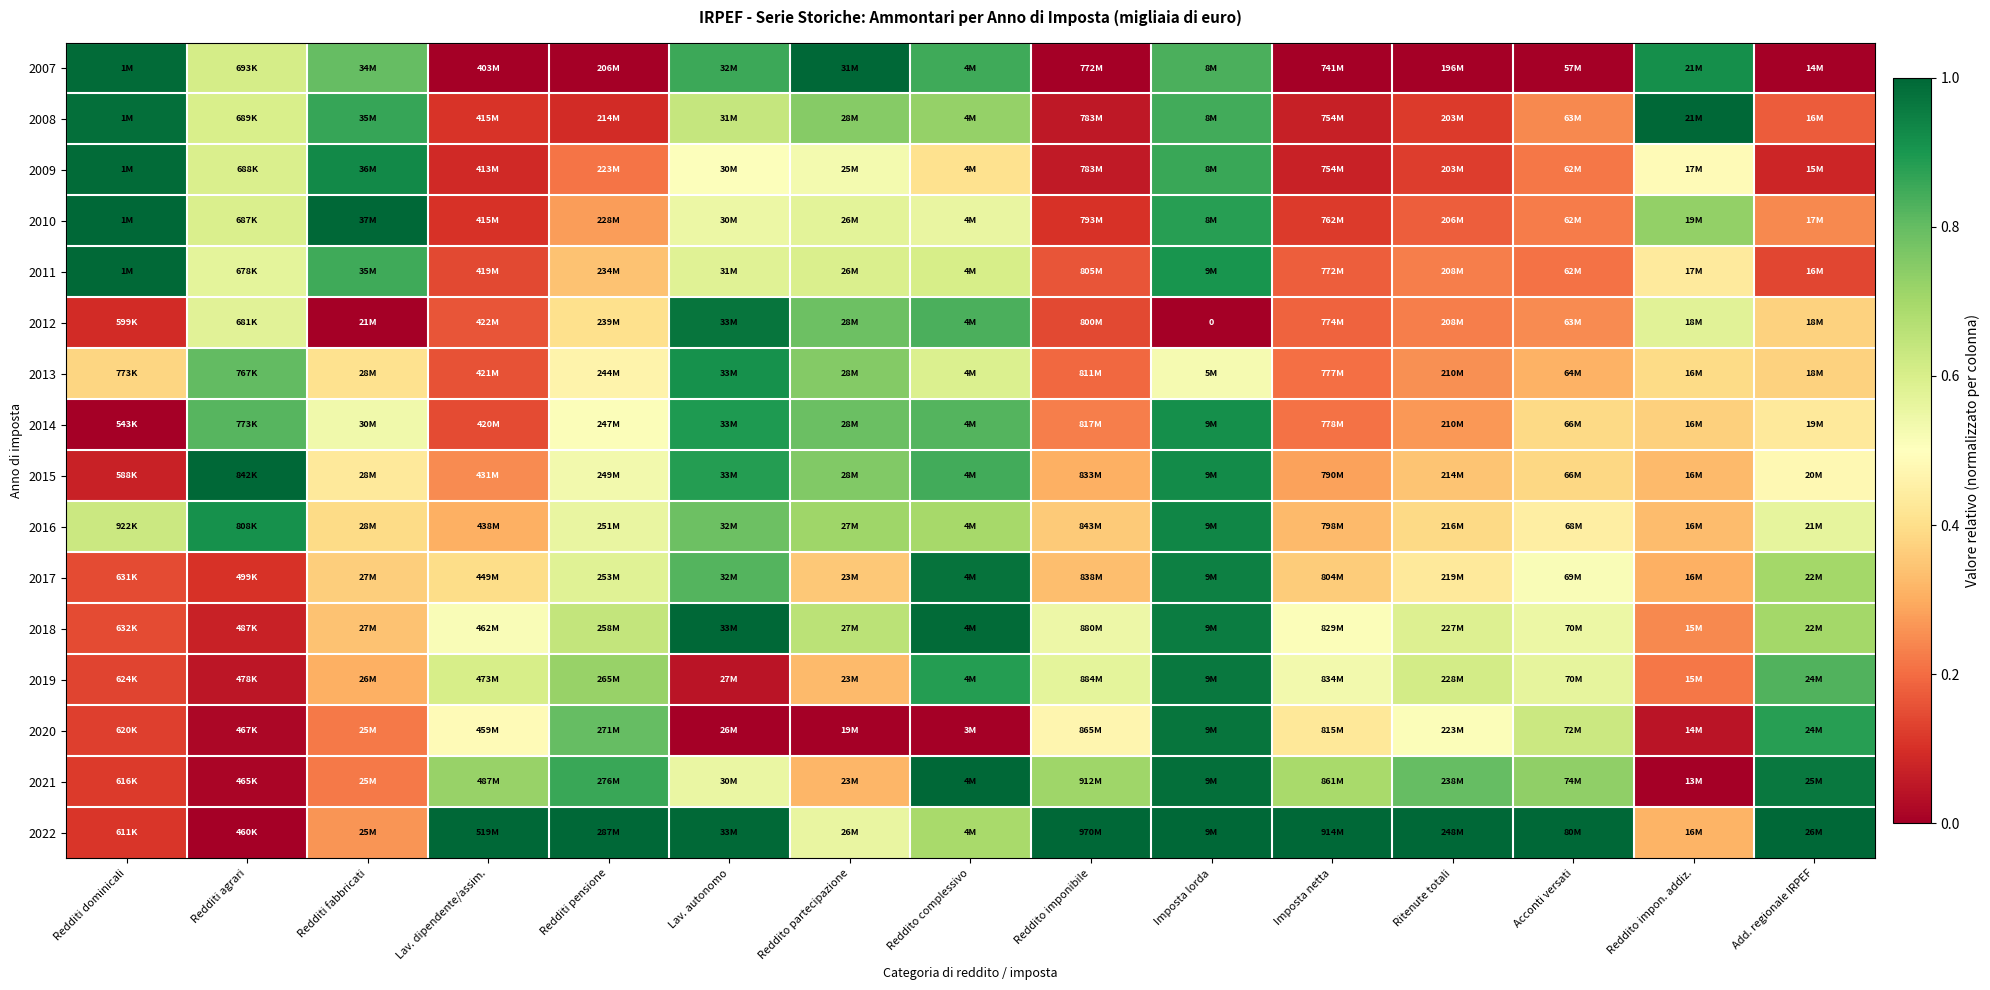

The 2007 series shows 1.3 at Redditi fabbricati. True or false?

False